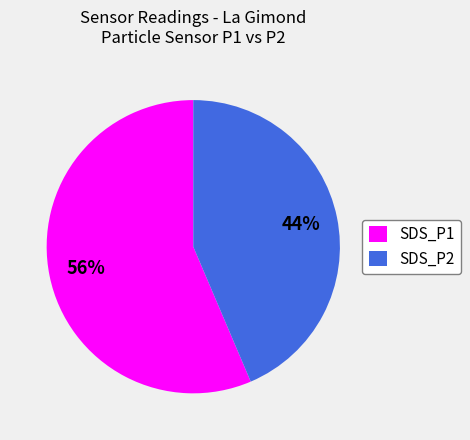

True or false: SDS_P1 accounts for 68% of the total.

False